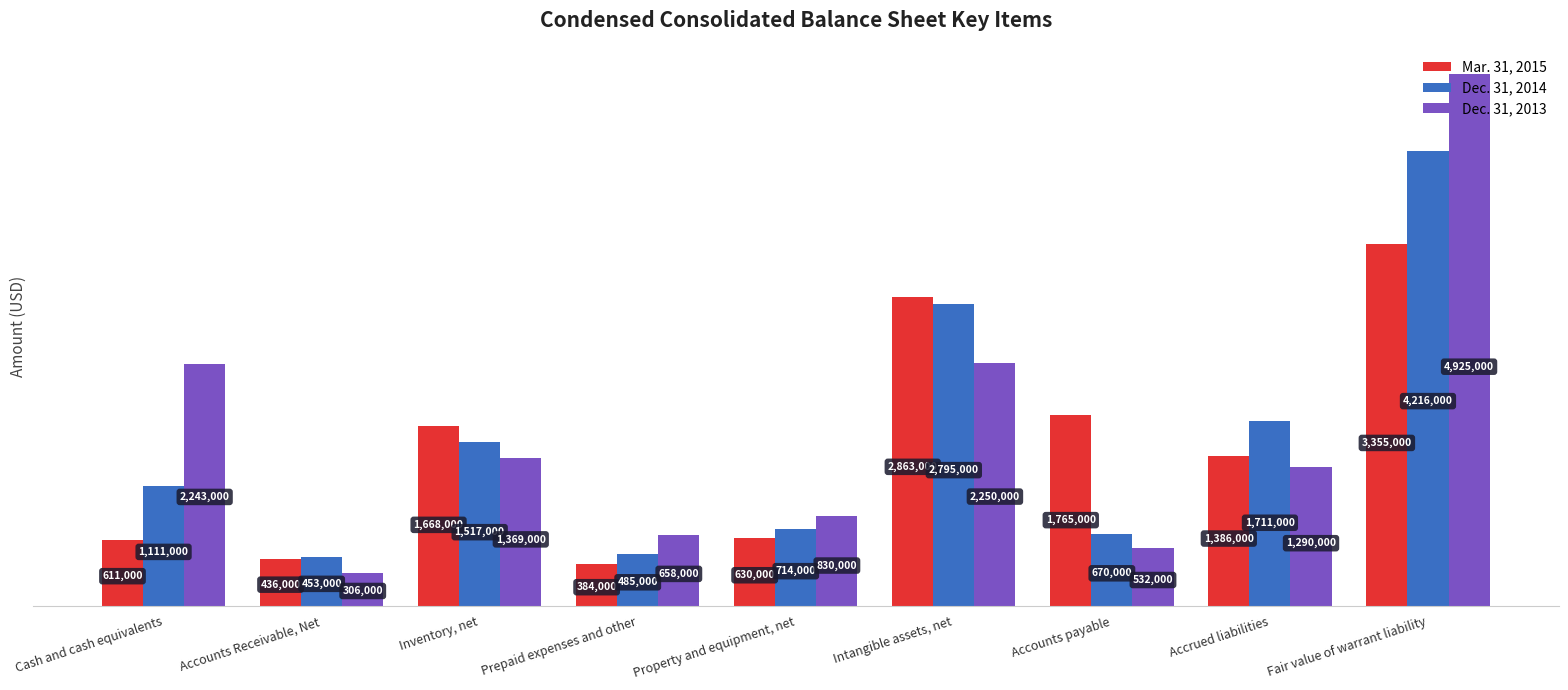

At Prepaid expenses and other, list the series in order from smallest to largest.

Mar. 31, 2015, Dec. 31, 2014, Dec. 31, 2013